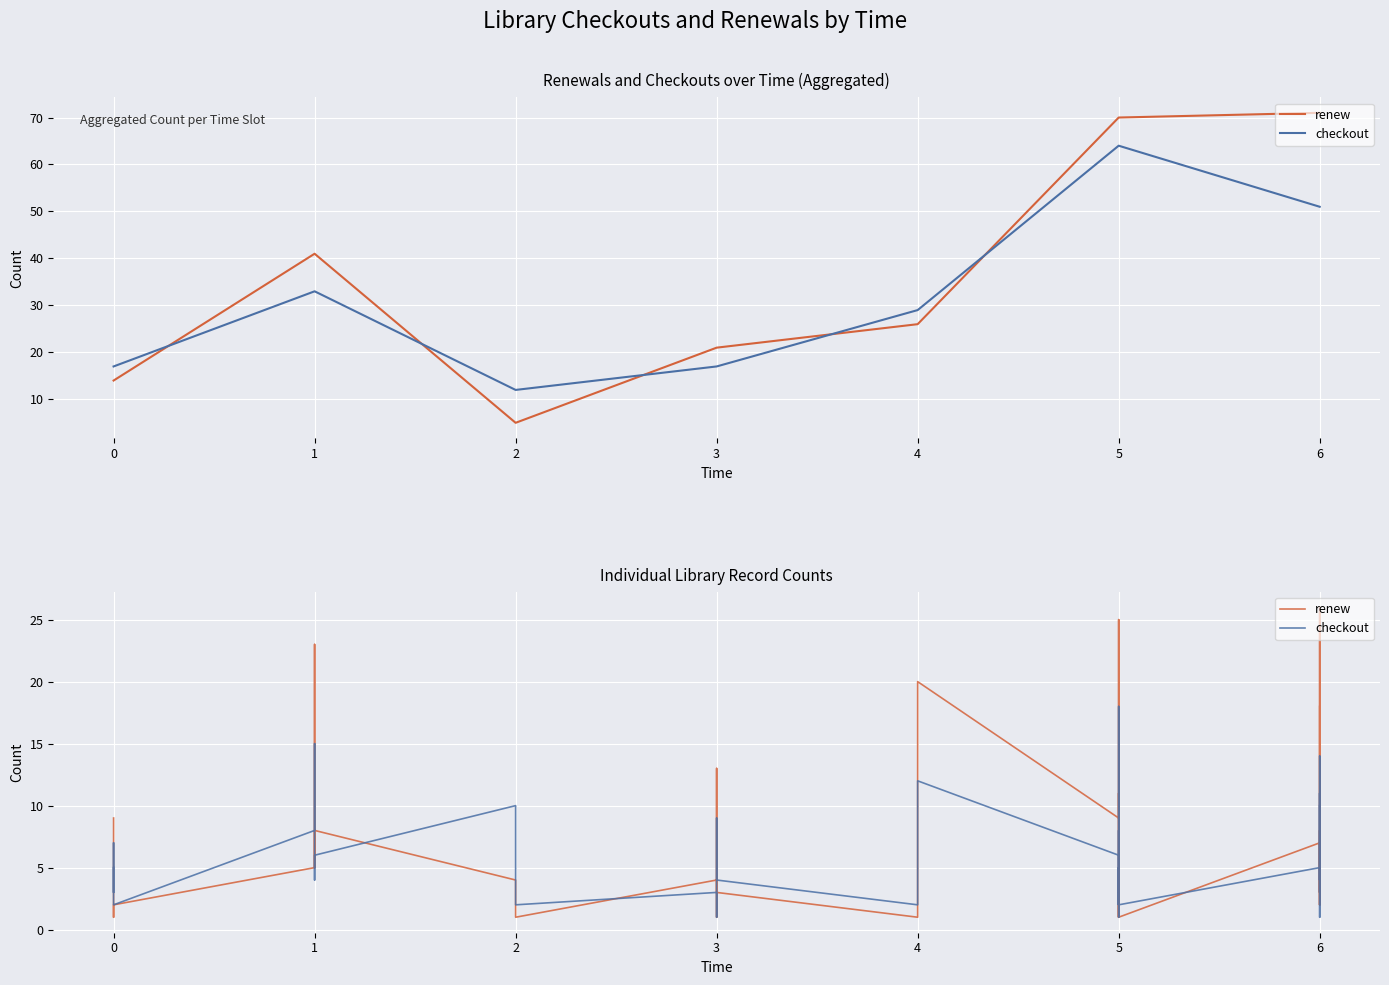

Rank the series by their maximum value, from lowest to highest.

checkout, renew